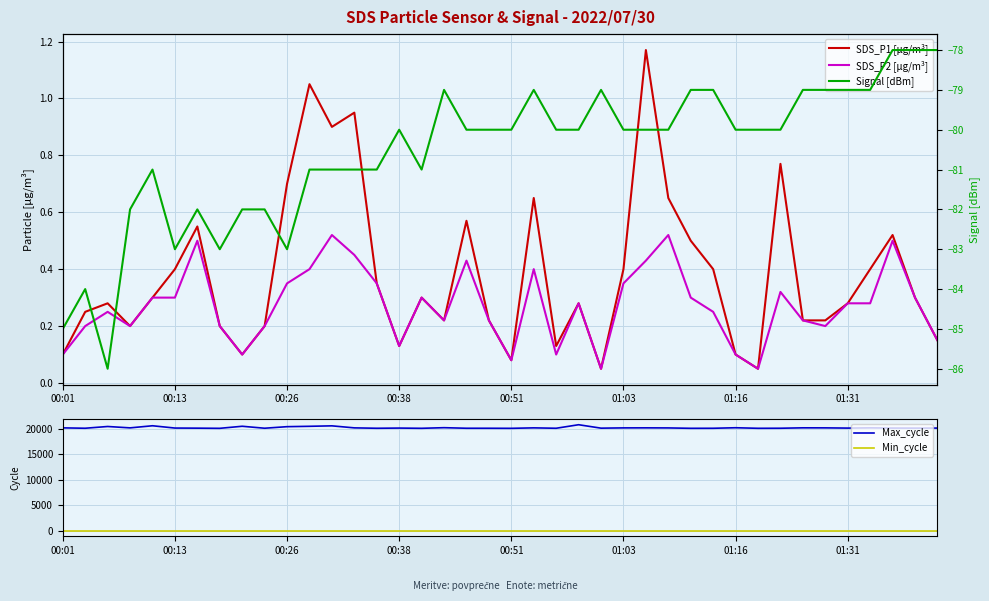

What is the maximum value for SDS_P1 [µg/m³]?

1.2